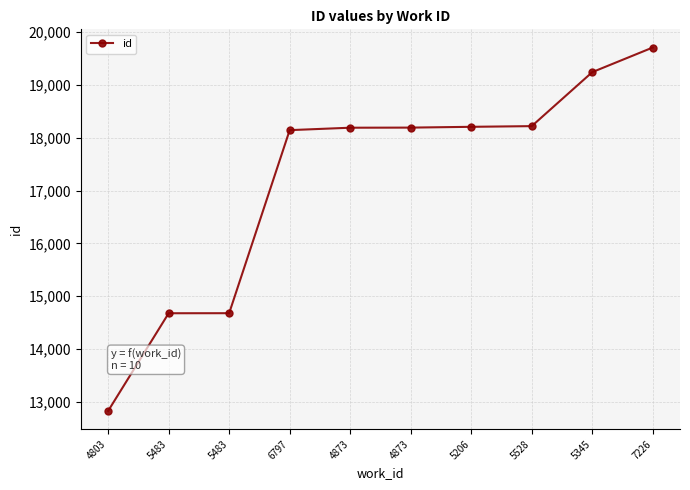

Rank the categories by value from highest to lowest.

7226, 5345, 5528, 5206, 4873, 4873, 6797, 5483, 5483, 4803